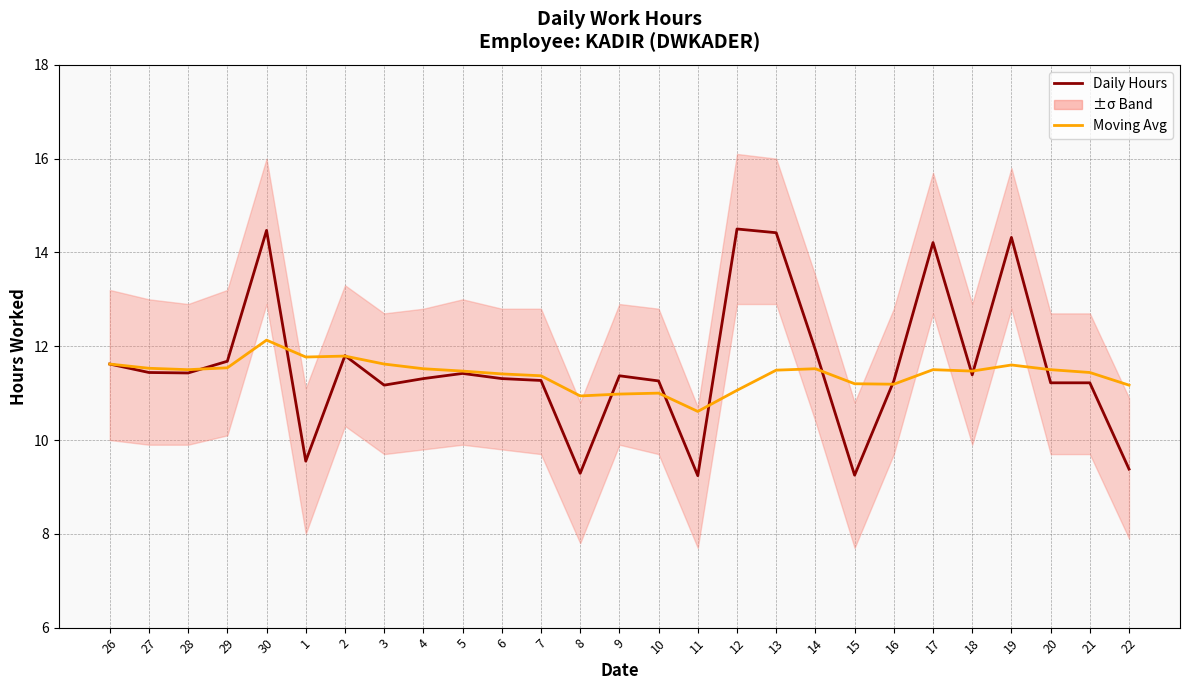

What position from the left is 2?

7